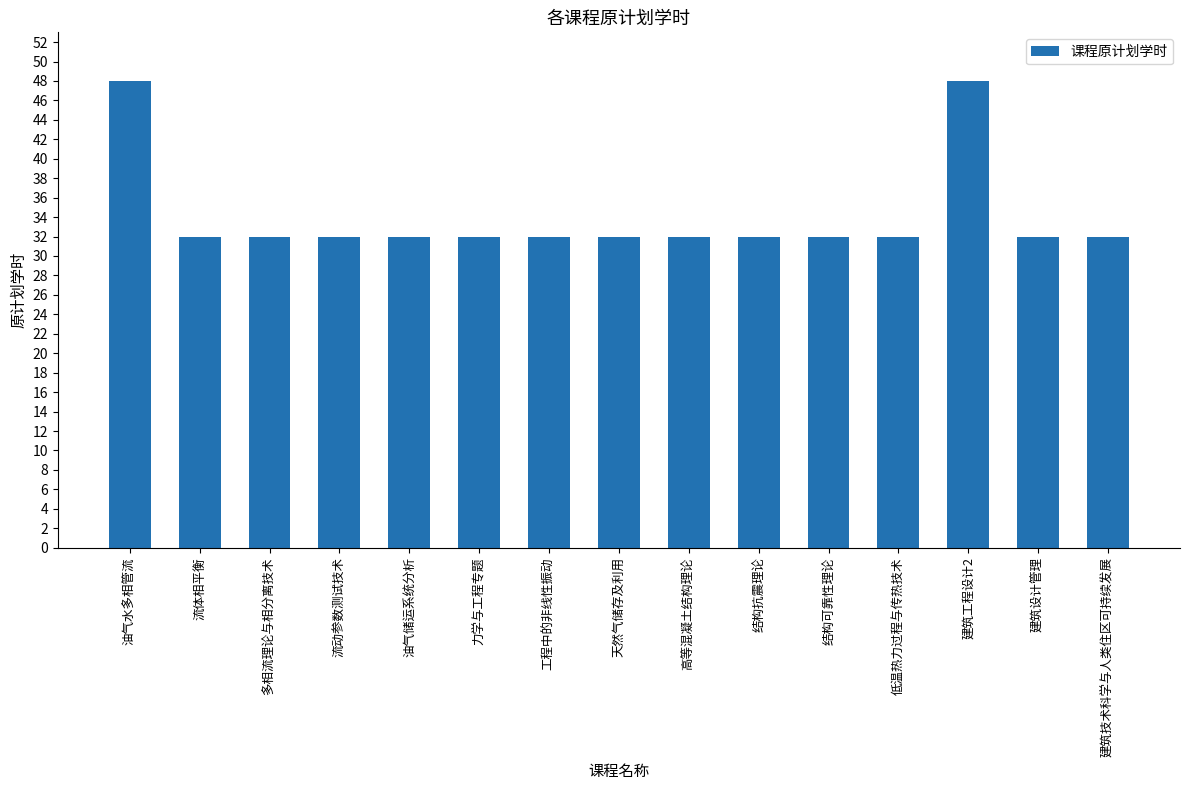

What is the average value?

34